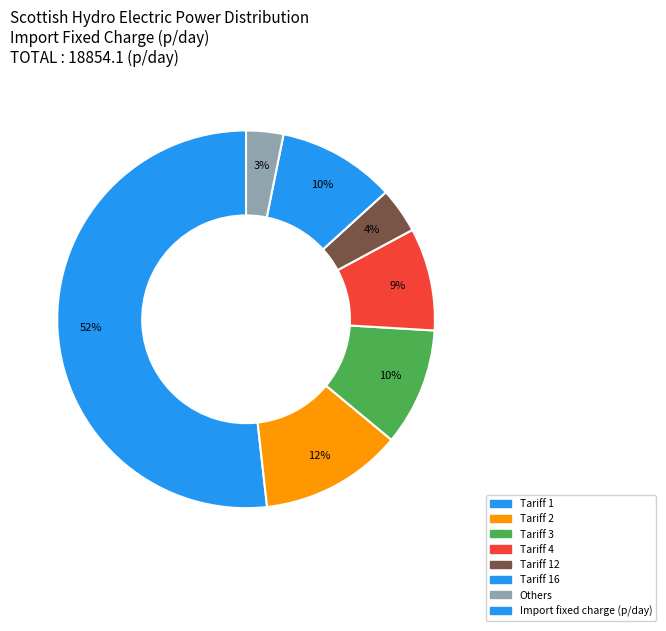

Which slice is the largest?

Tariff 1